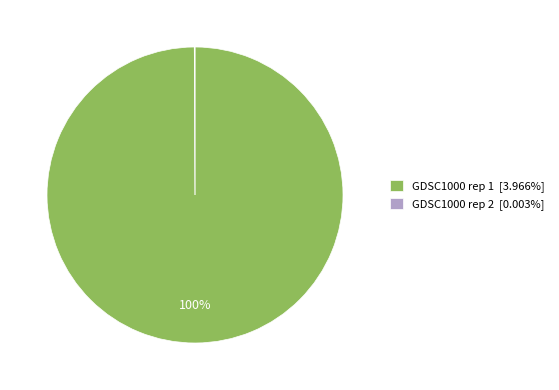

To the nearest percent, what is the difference between the largest and smallest slice percentages?

100%